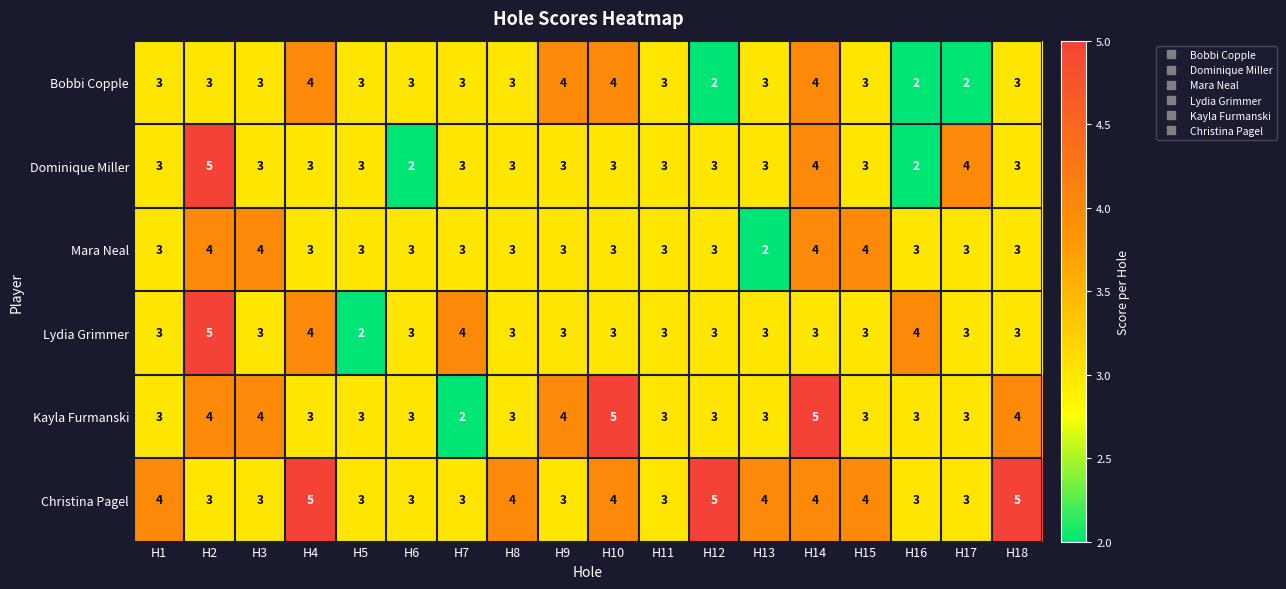

What is the total value across all series at H2?

24